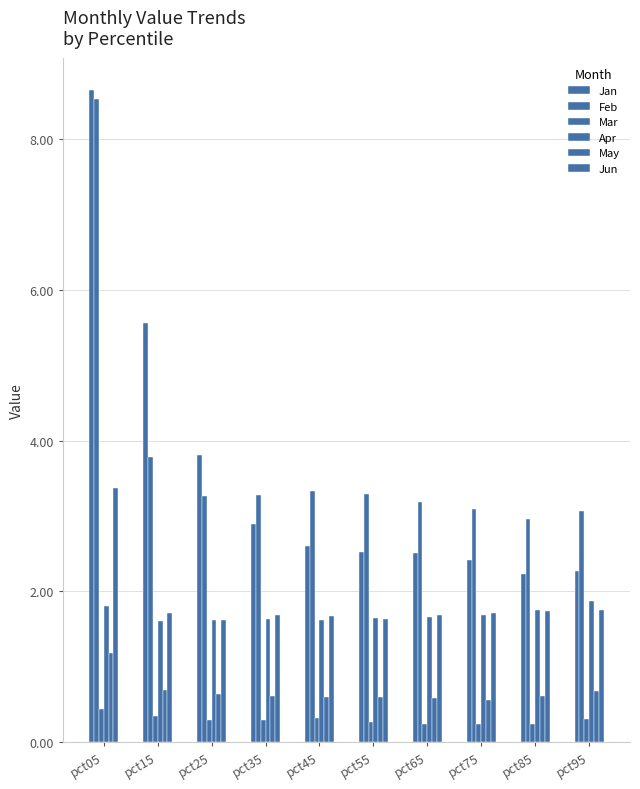

Which series has the largest total across all categories?

Feb